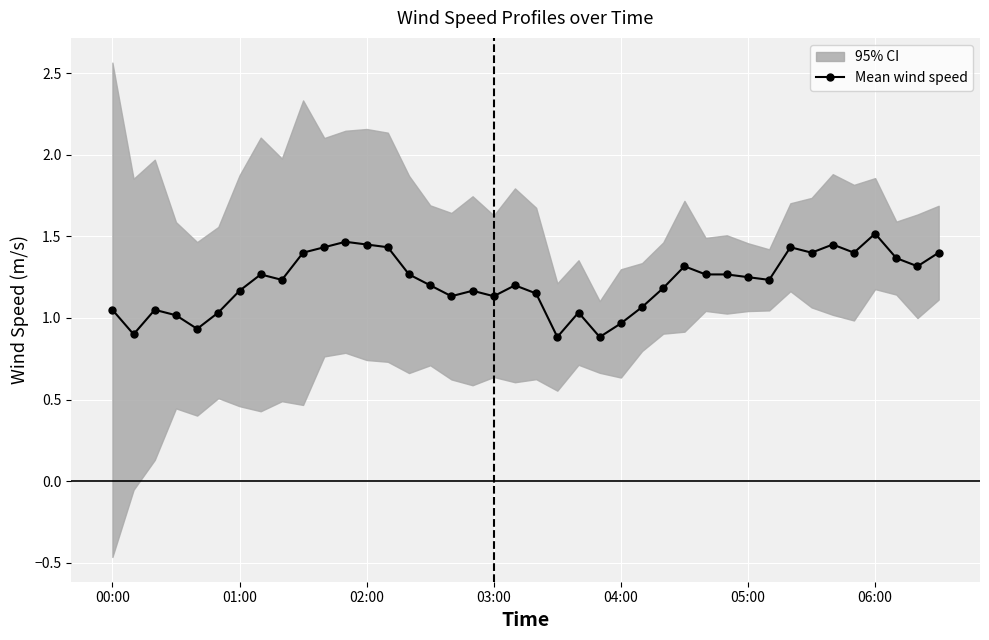

The Mean wind speed series shows 1.5 at 06:00. True or false?

True